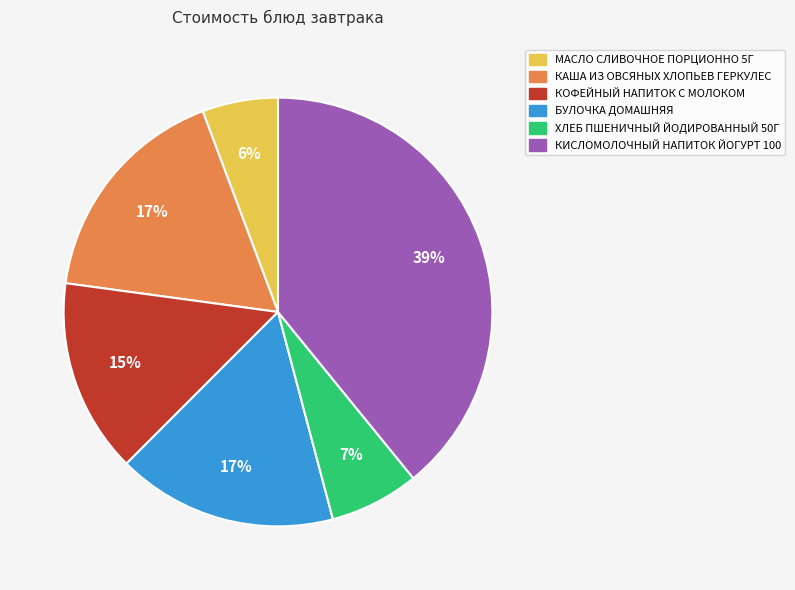

What percentage is the МАСЛО СЛИВОЧНОЕ ПОРЦИОННО 5Г slice, to the nearest percent?

6%